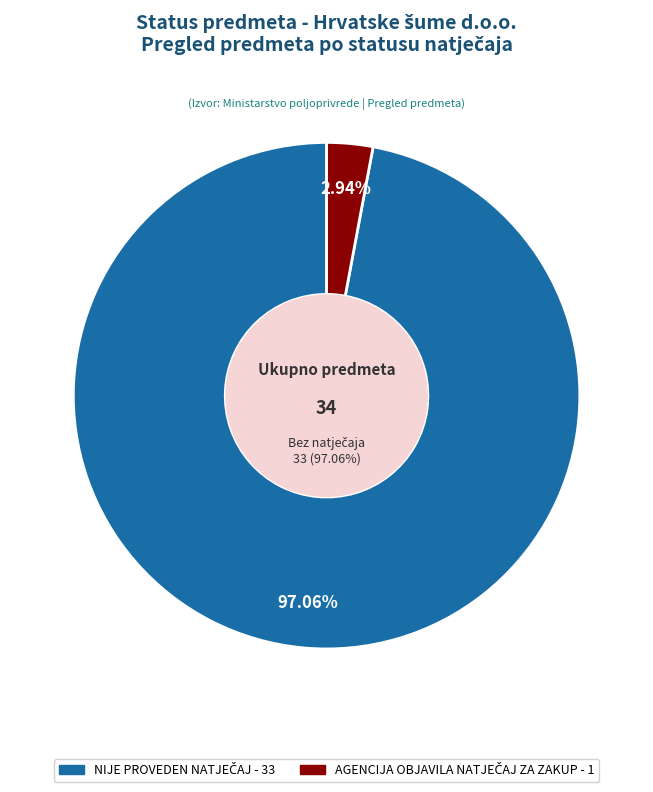

Which category has the smallest portion of the pie?

AGENCIJA OBJAVILA NATJEČAJ ZA ZAKUP